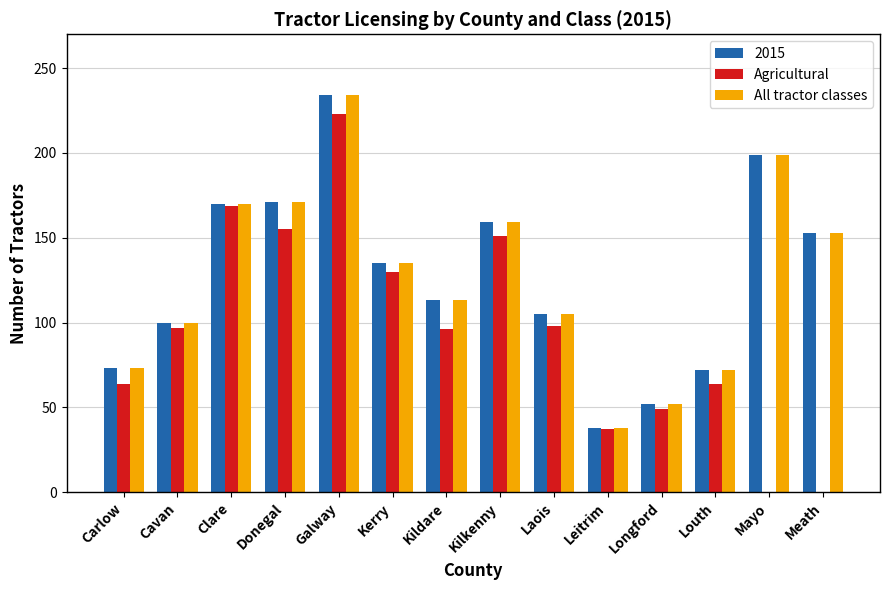

Is the value of 2015 at Mayo greater than the value of All tractor classes at Cavan?

Yes